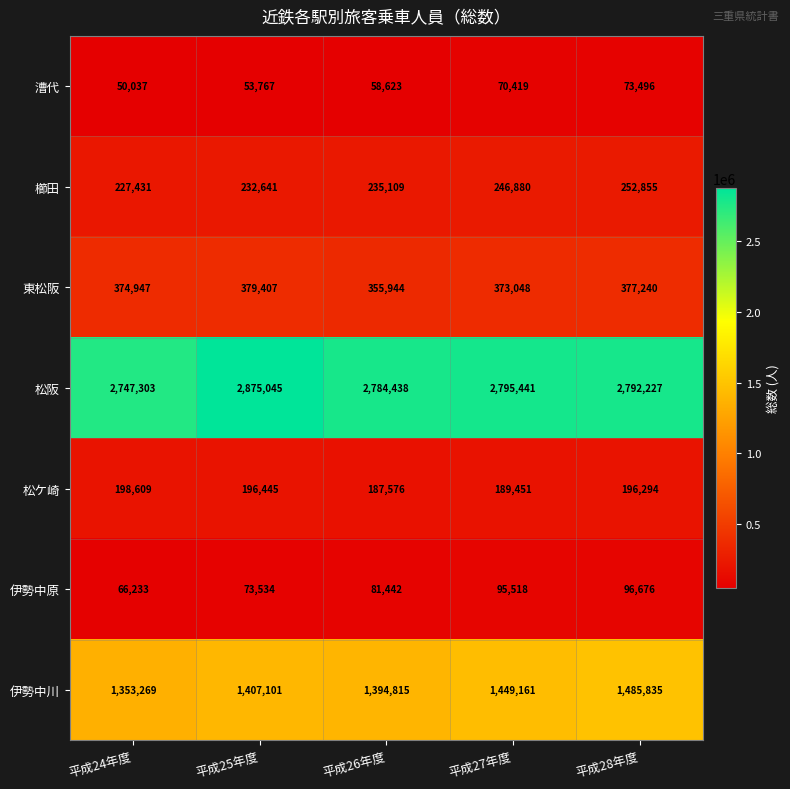

Count the number of data series in this chart.

7